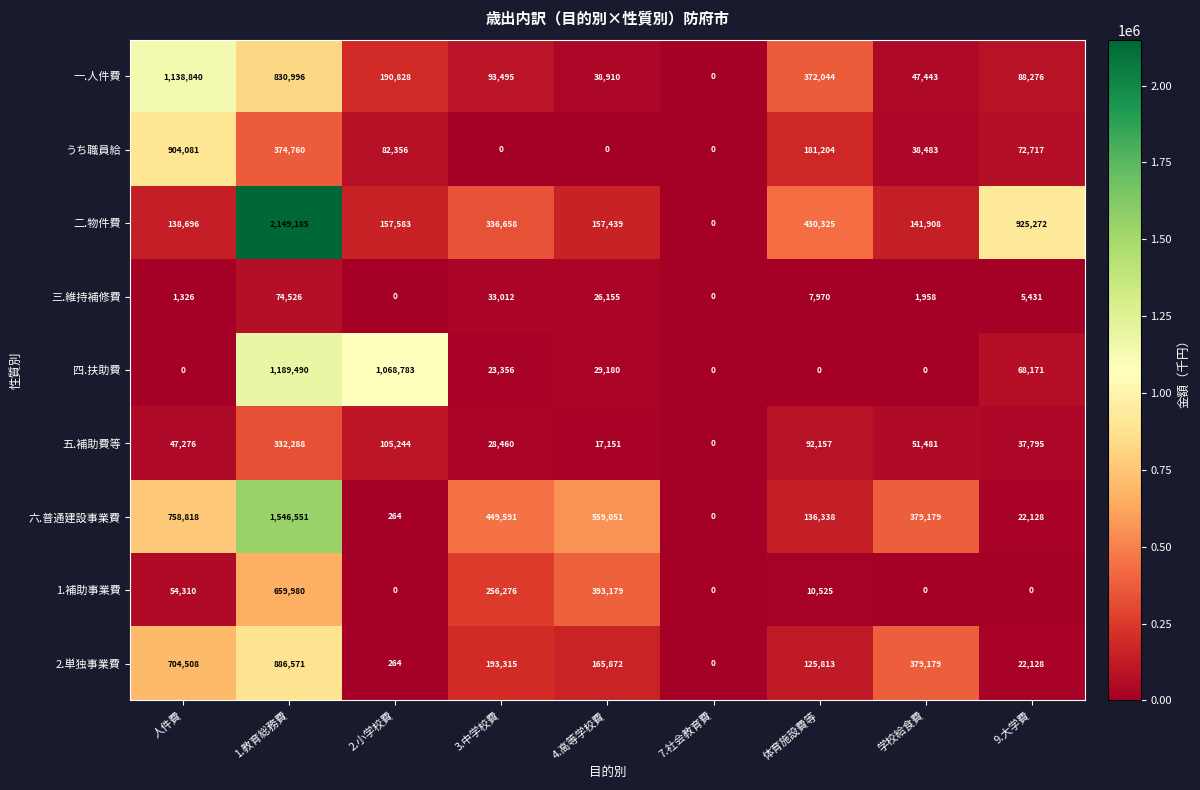

The value of 二.物件費 at 9.大学費 is 925272. True or false?

True